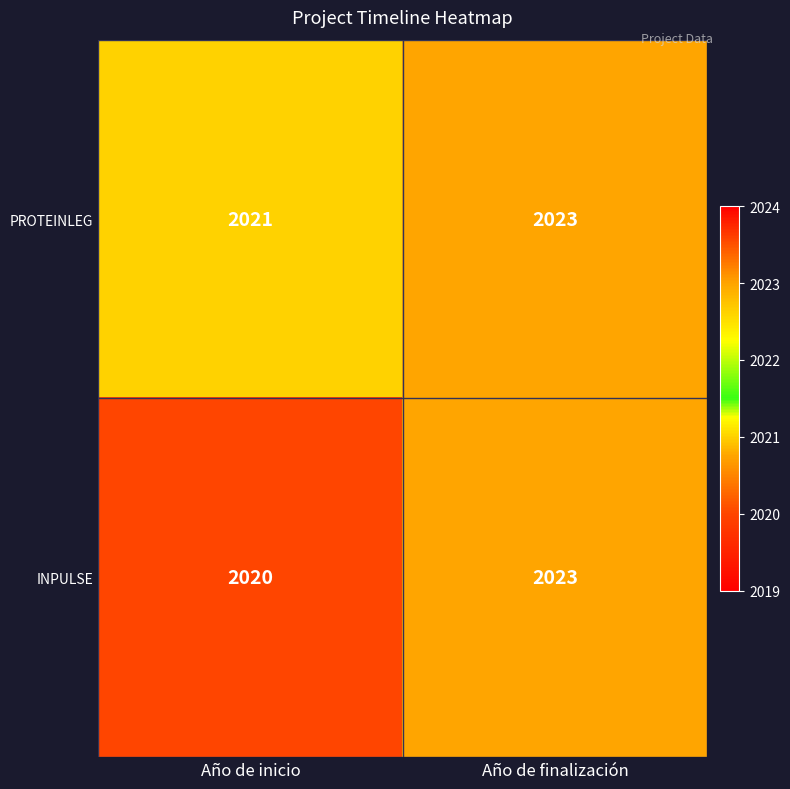

How many series are shown in this chart?

2